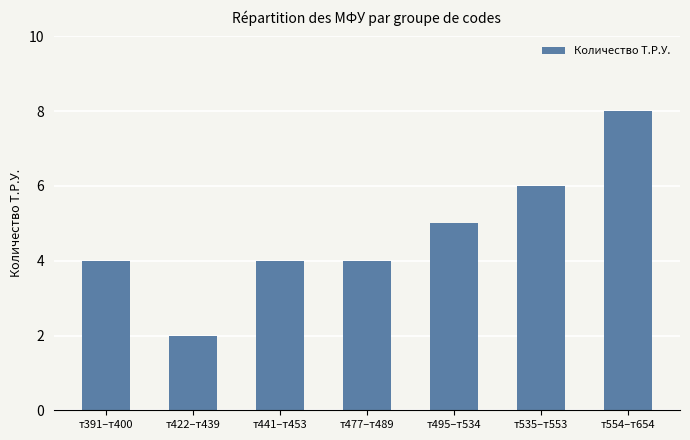

How many distinct data groups are displayed?

1